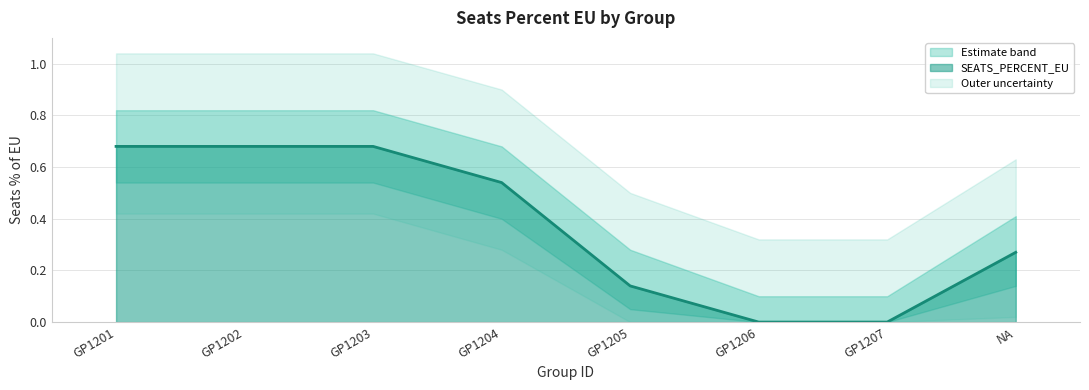

Between GP1202 and GP1201, which is larger?

GP1202